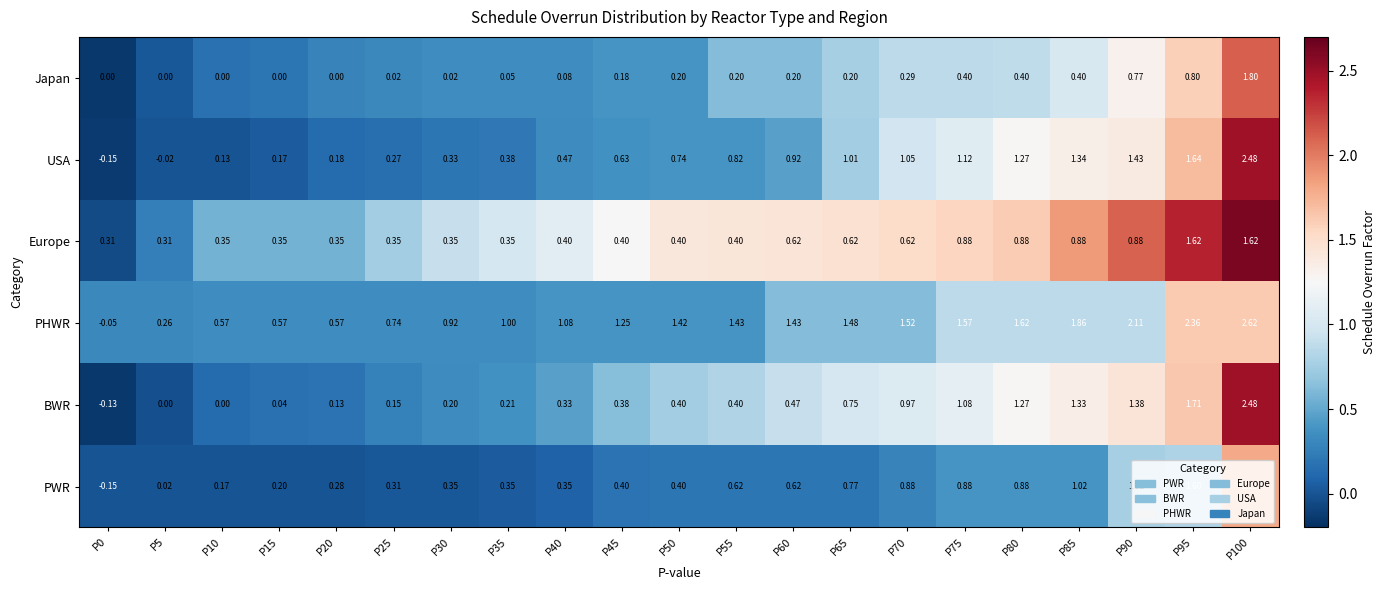

At P90, list the series in order from smallest to largest.

Japan, Europe, PWR, BWR, USA, PHWR